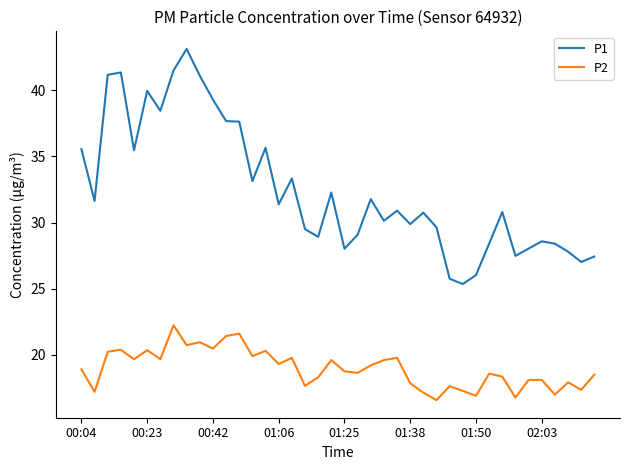

What is the greatest value displayed?

43.1